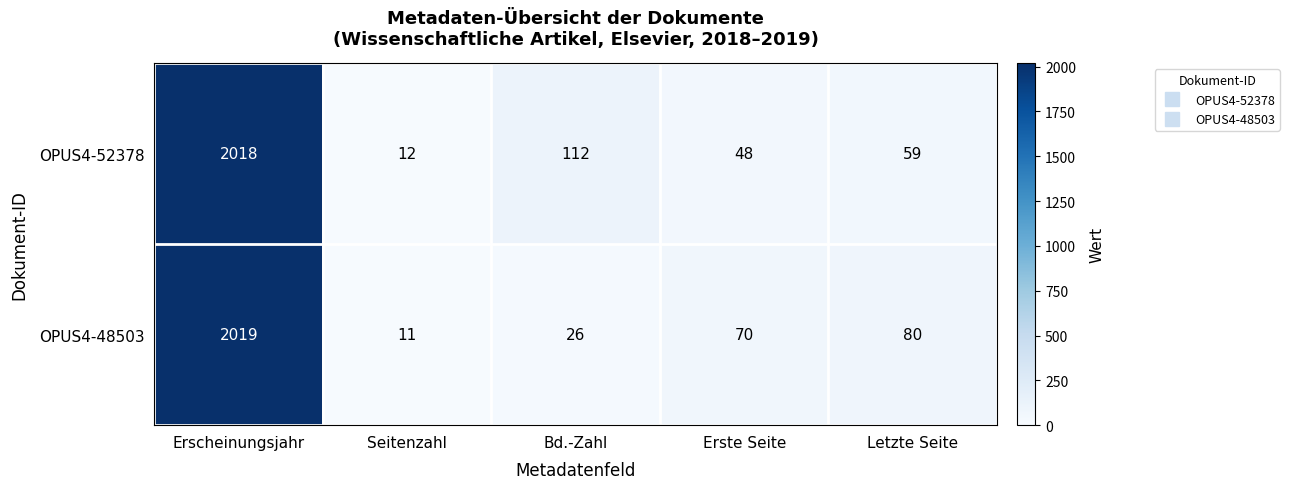

What is the total value across all series at Erste Seite?

118